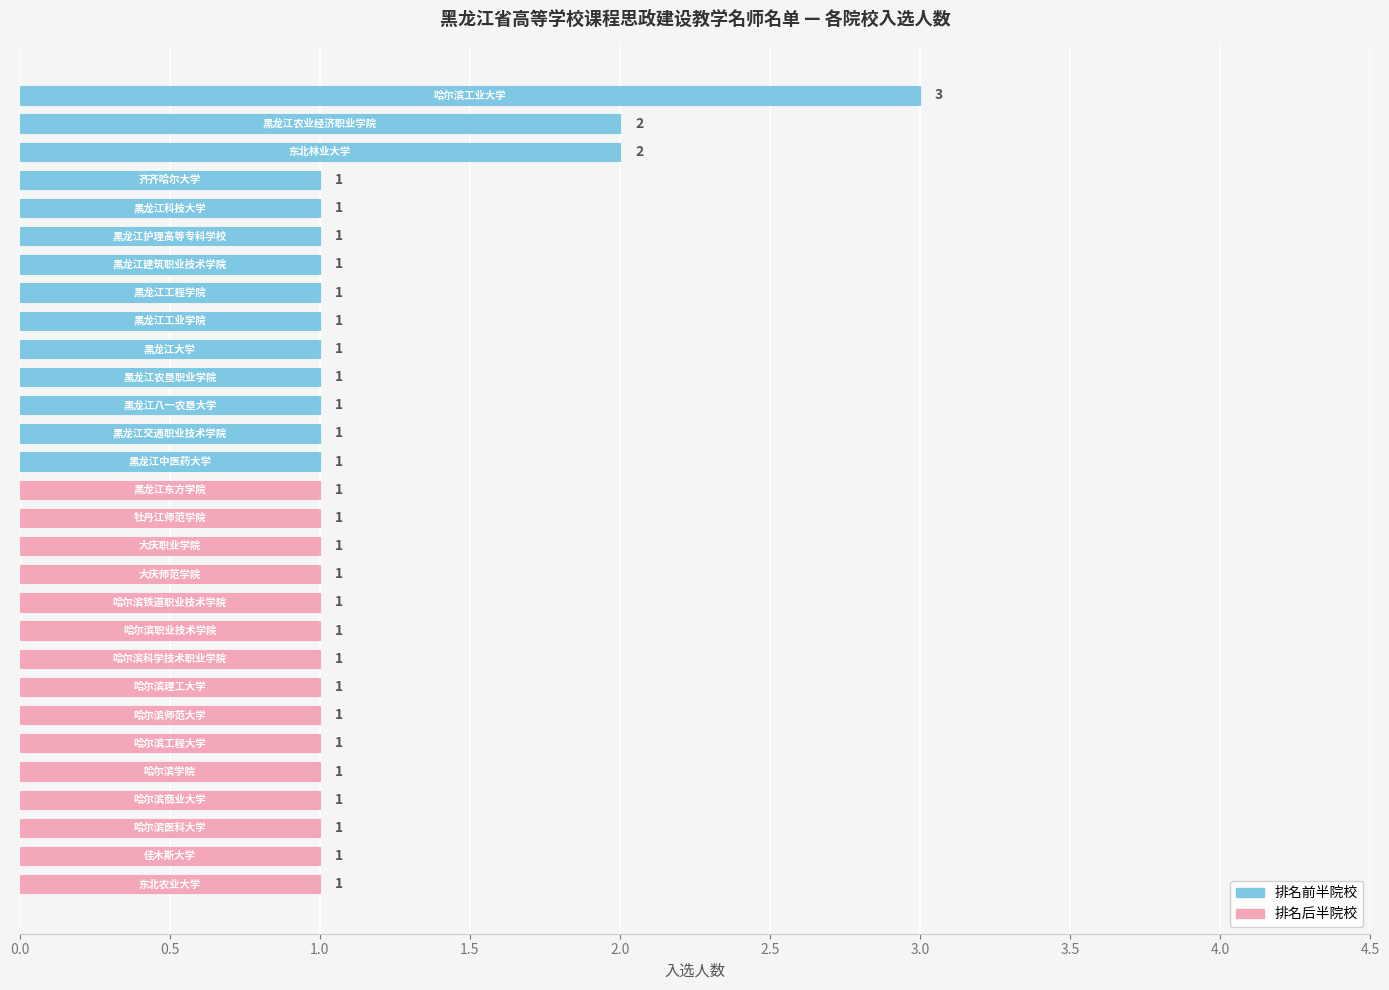

What is the difference between the maximum and minimum values?

2